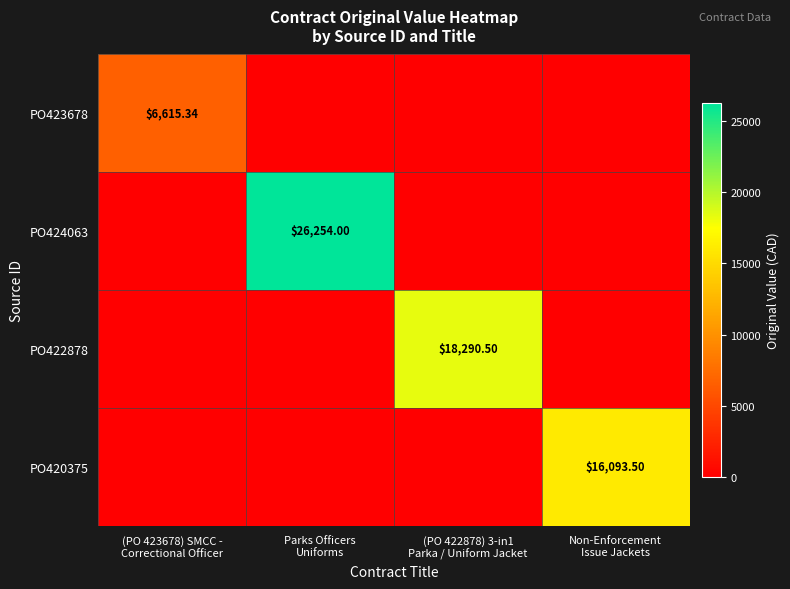

Rank the series at Non-Enforcement Issue Jackets from highest to lowest value.

PO420375, PO423678, PO424063, PO422878